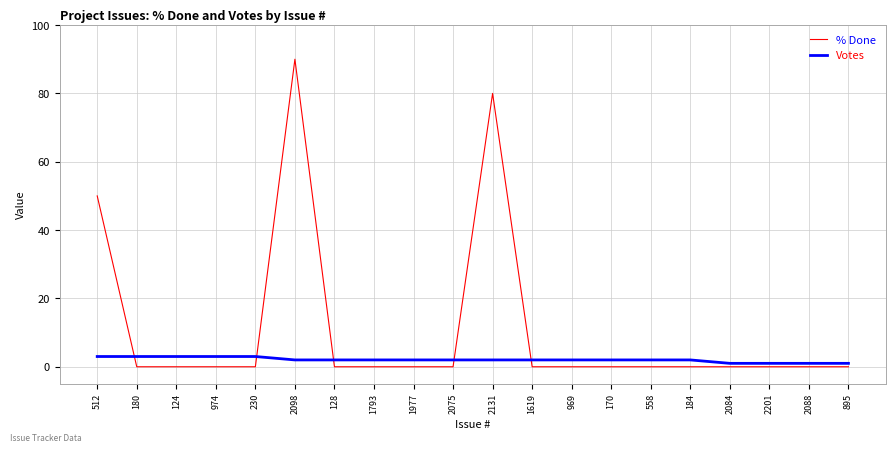

At which label does Votes first exceed 2?

512